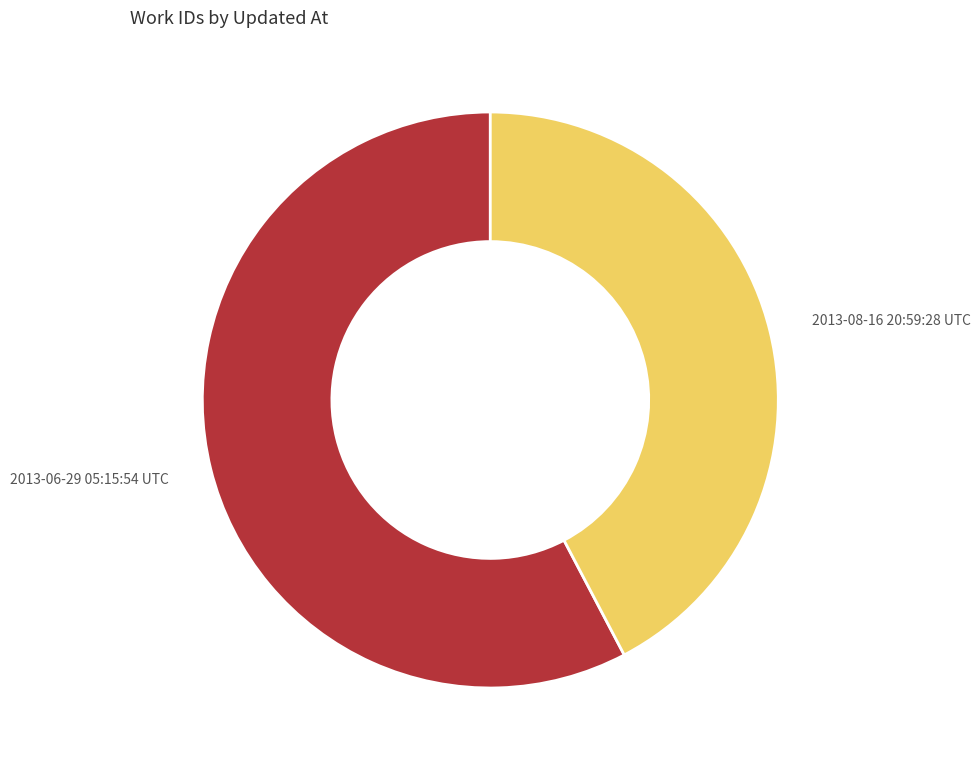

Which slice is the smallest?

2013-08-16 20:59:28 UTC